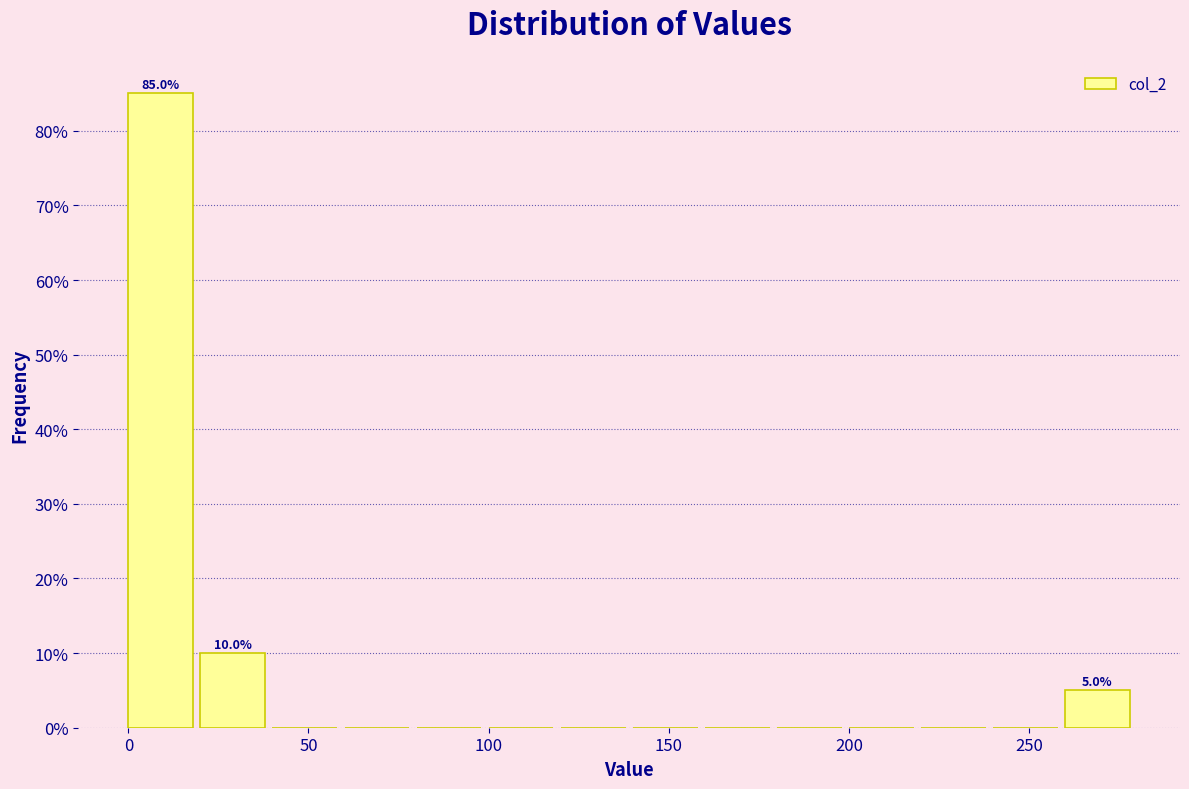

Which range on the x-axis has the tallest bar?

0 to 20